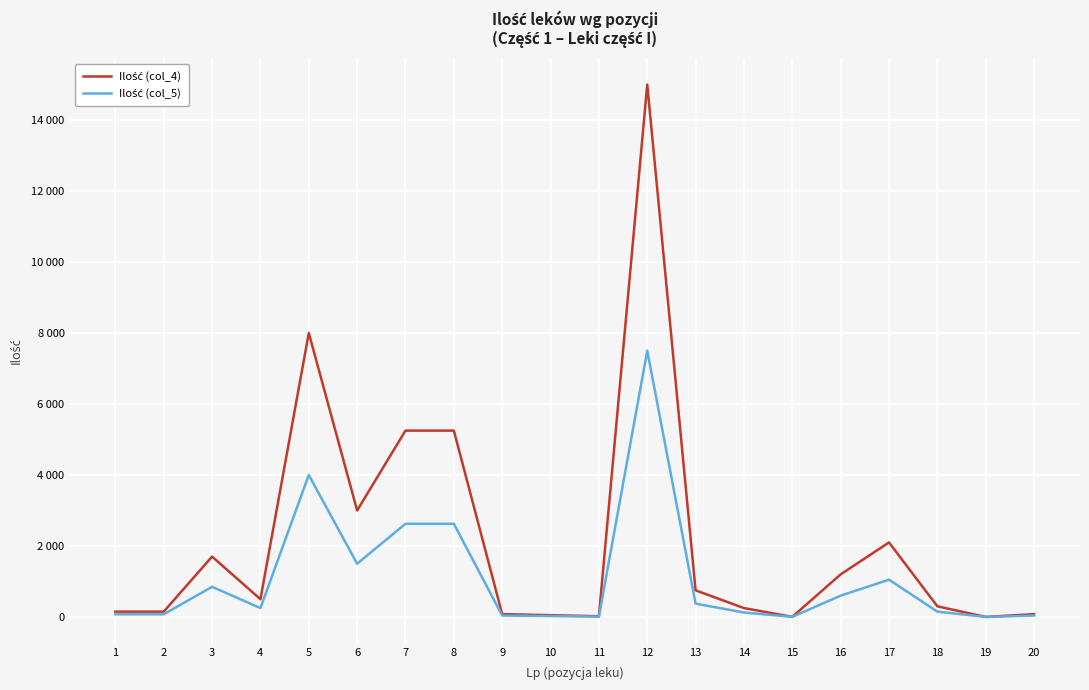

Does the chart display data point markers on the line(s)?

No